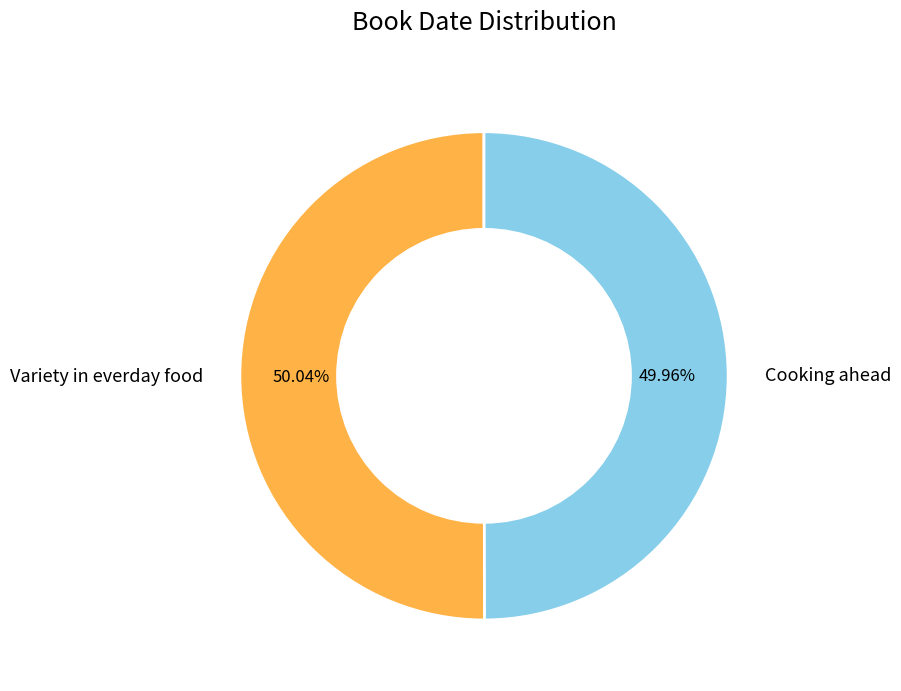

Approximately how many times larger is the value at Cooking ahead compared to Variety in everday food?

1.0